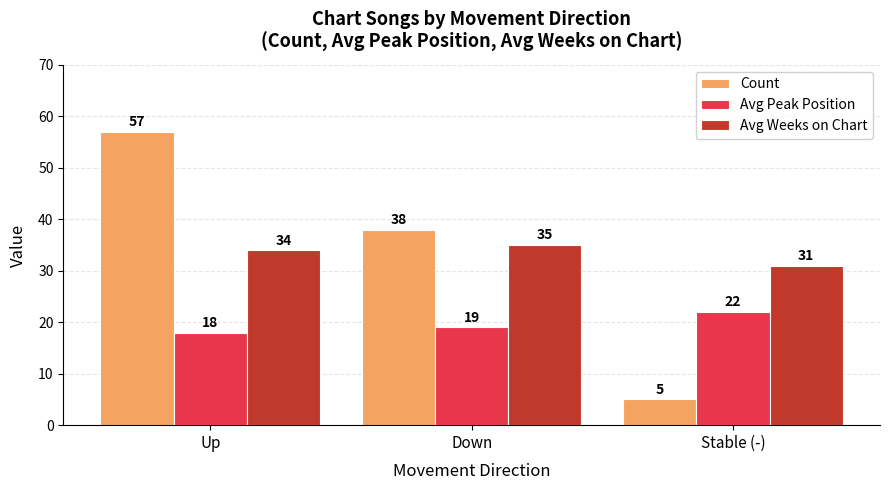

How many groups of bars are there?

3